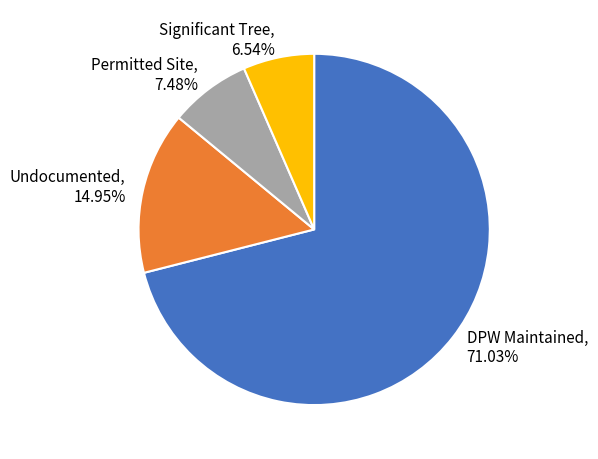

Approximately how many times larger is the value at DPW Maintained compared to Significant Tree?

10.9